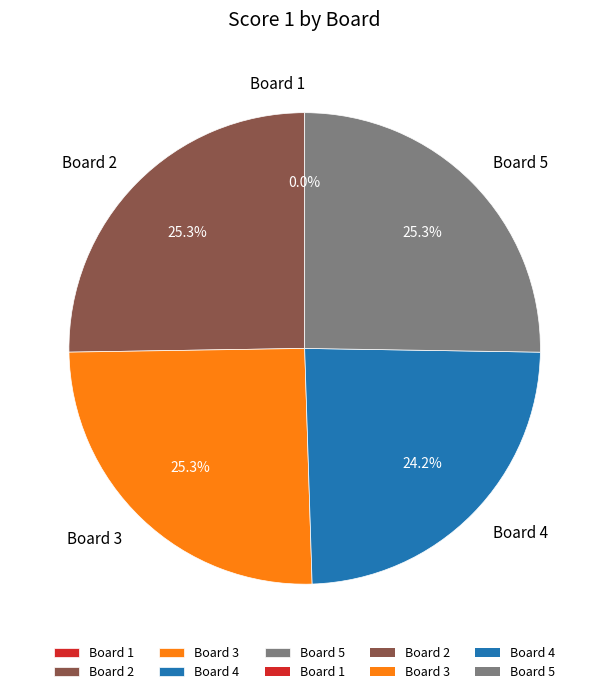

Does Board 4 account for over 50% of the chart?

No